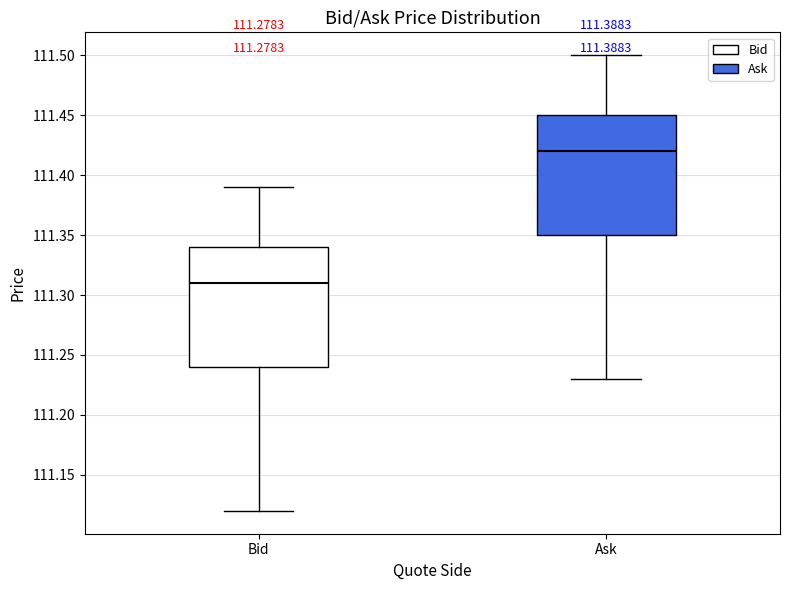

Which box's median line is the lowest?

Bid